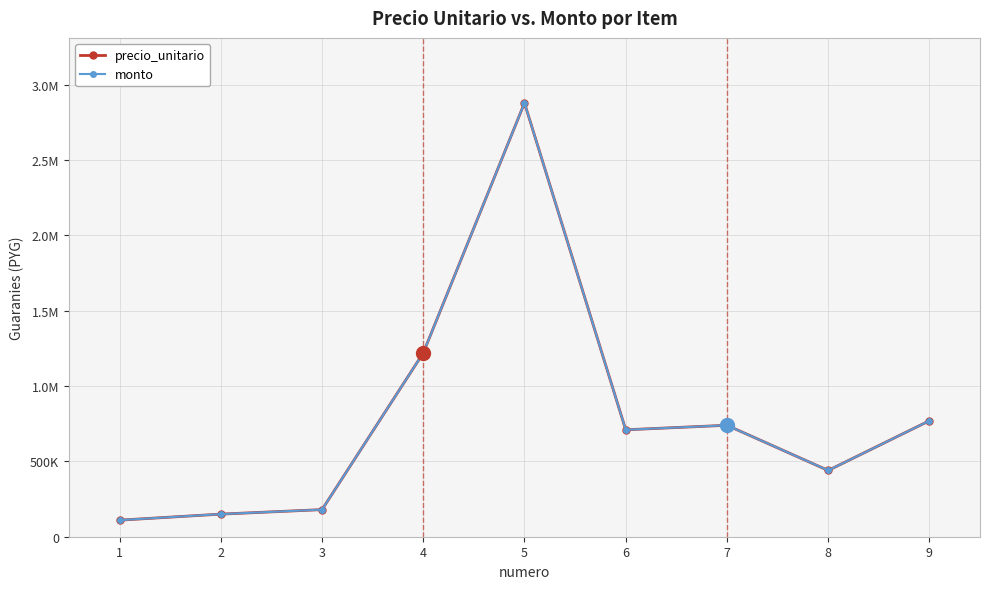

Is this an area chart (filled region under the line)?

No